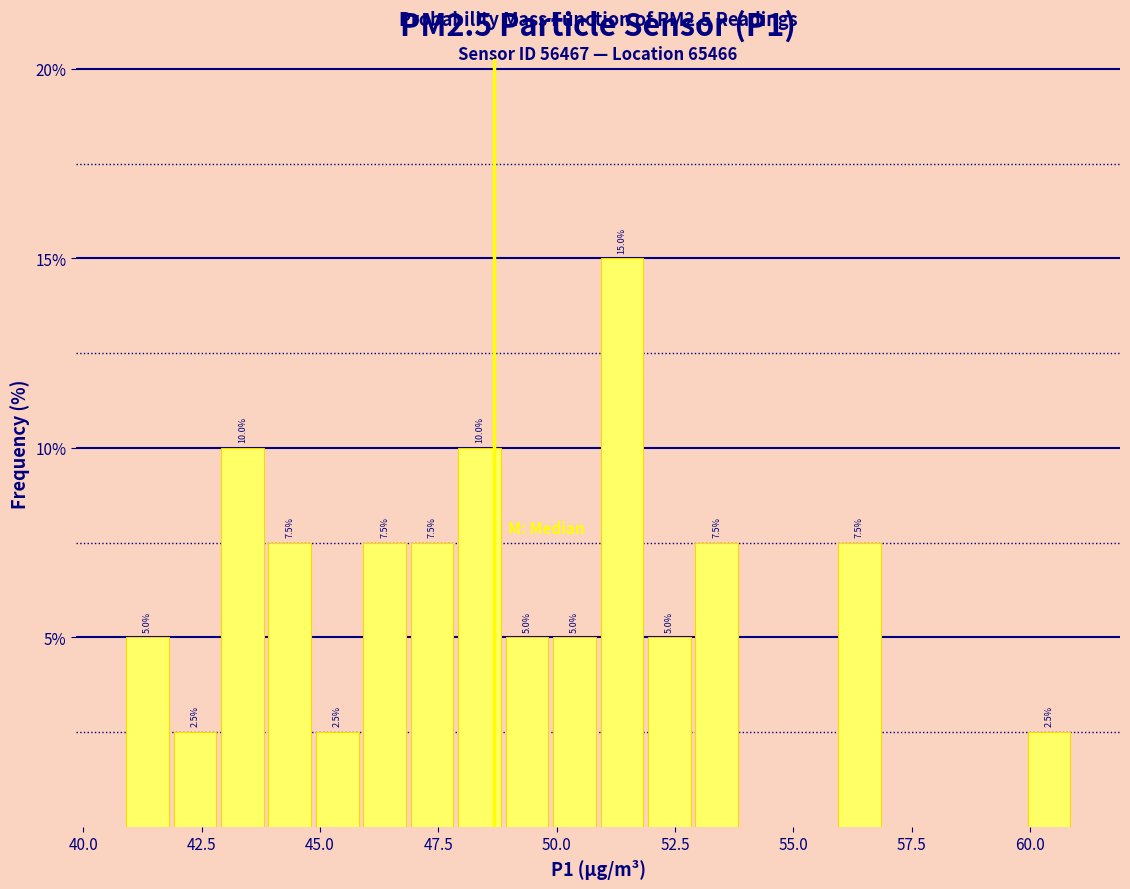

Read against the x-axis, roughly where is the centre of the tallest bar?

51.5